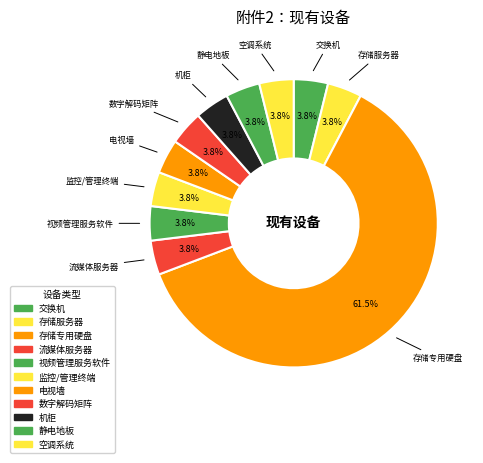

Which slice is the largest?

存储专用硬盘